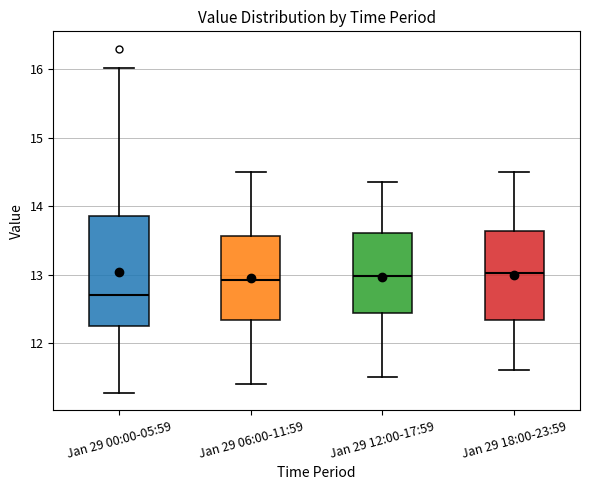

Comparing the boxes themselves (not the whiskers), which one is the tallest?

Jan 29 00:00-05:59